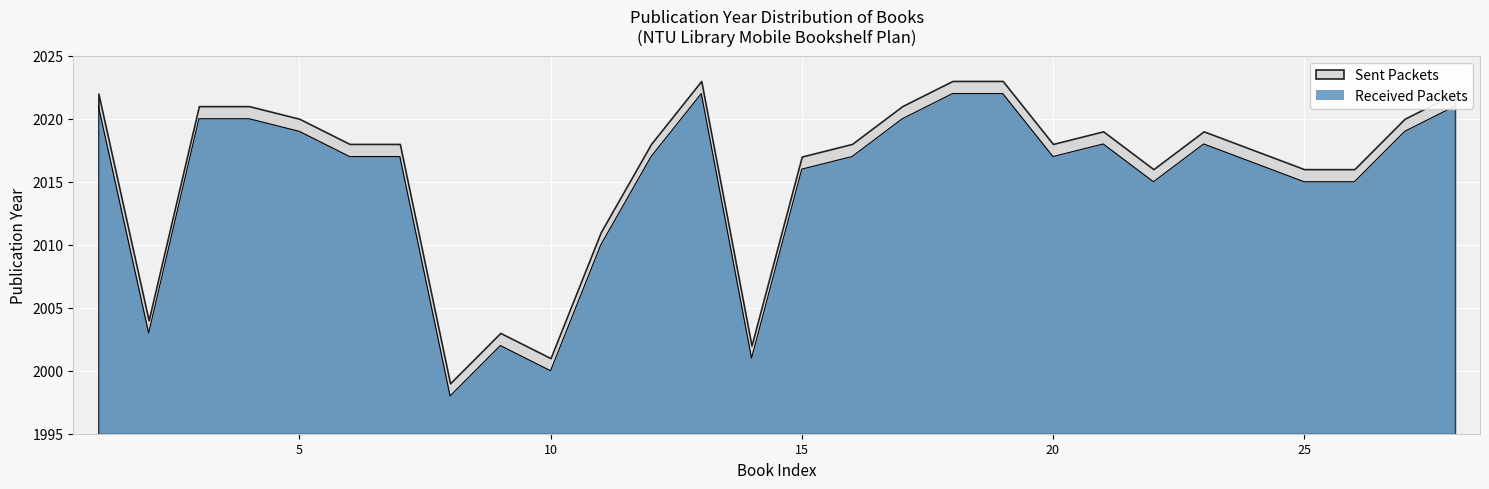

Is it true that the value at 3 is 3484?

False